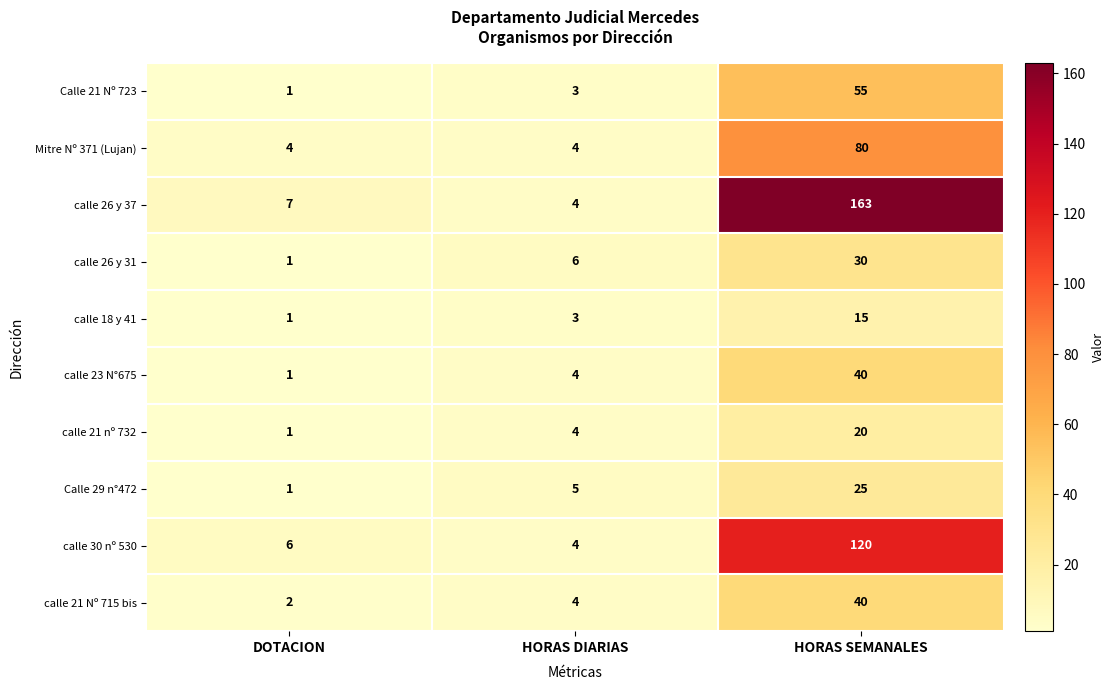

Read the calle 23 N°675 value at HORAS SEMANALES.

40